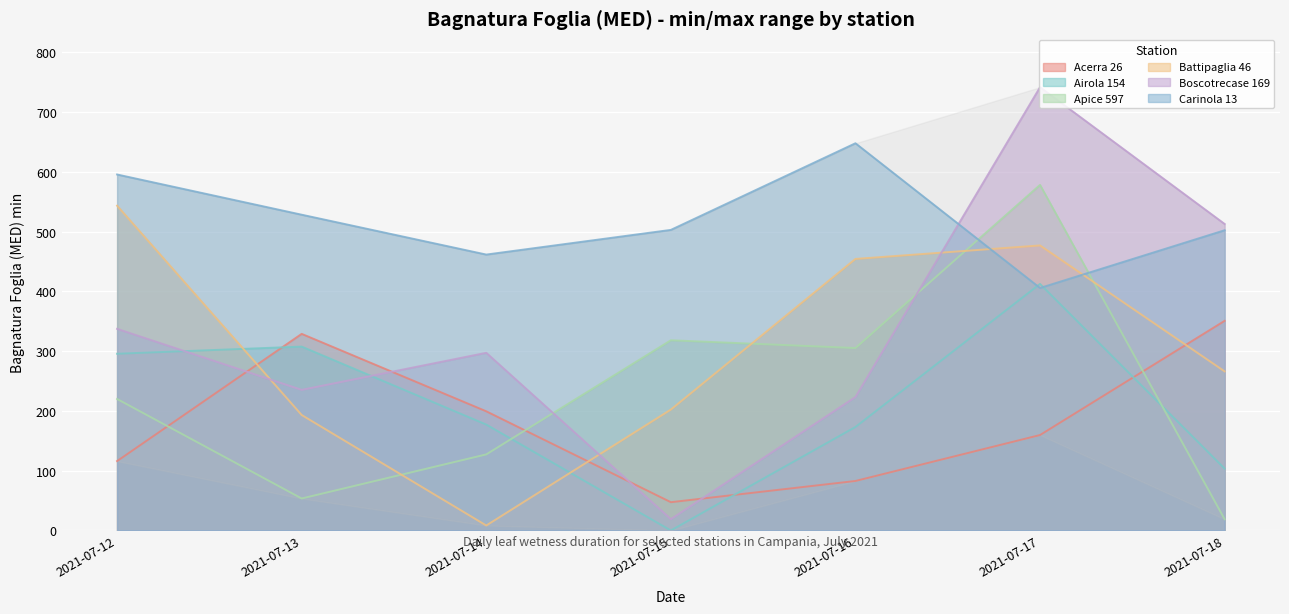

What is the value of the Boscotrecase 169 point at the 1st from the left?

337.4